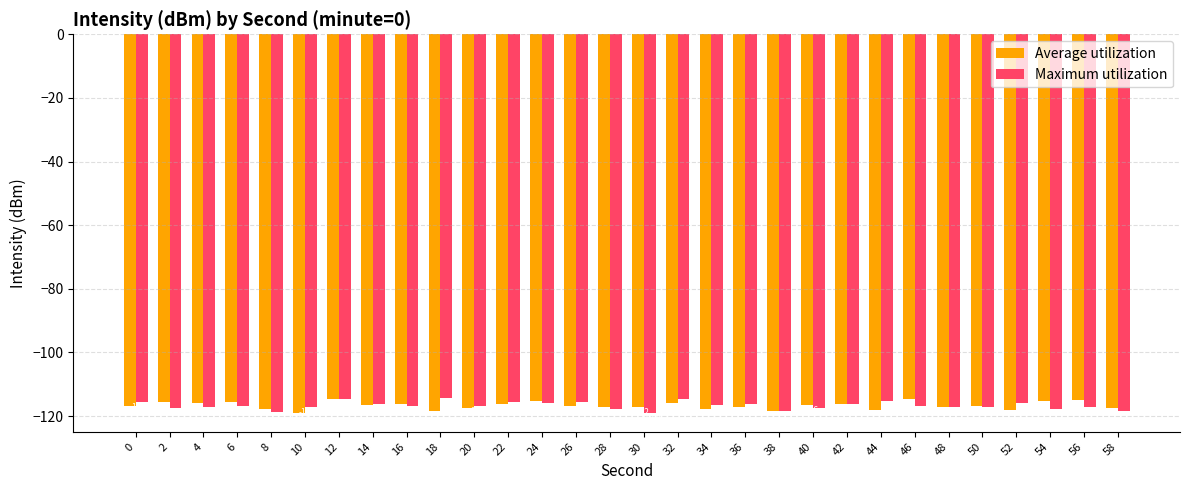

What is the lowest value of the Maximum utilization series?

-119.0